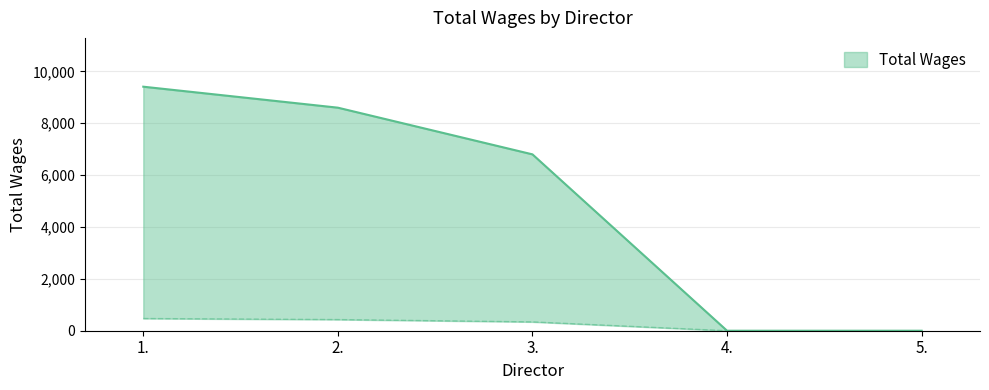

The chart shows a value of 13511 at 1.. True or false?

False